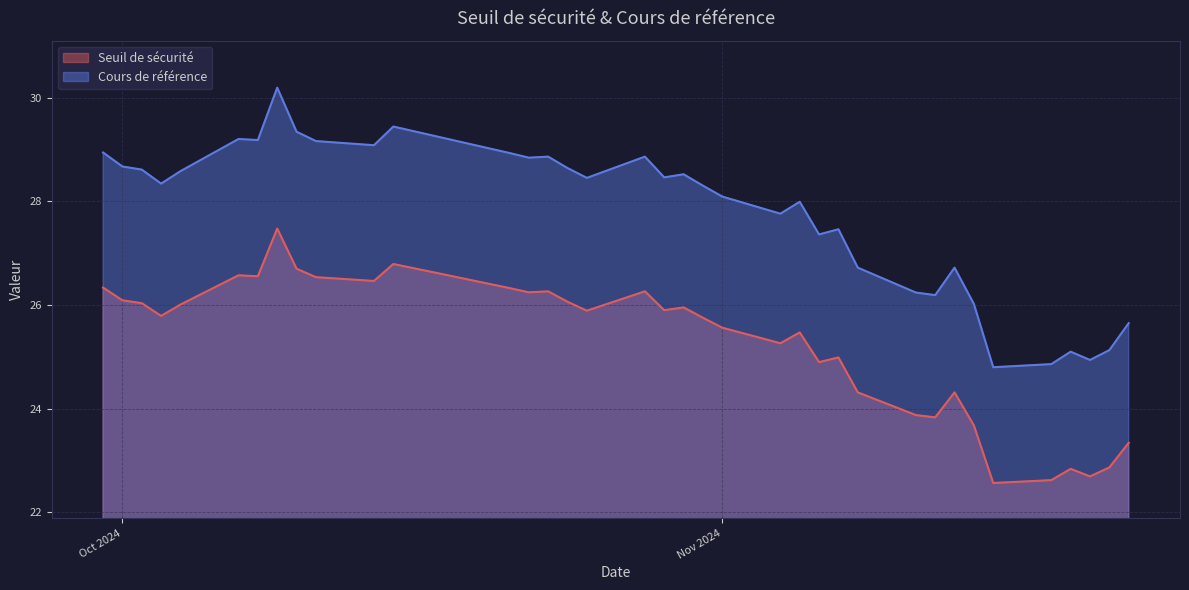

What is the difference between the maximum and minimum values in the Cours de référence series?

5.4